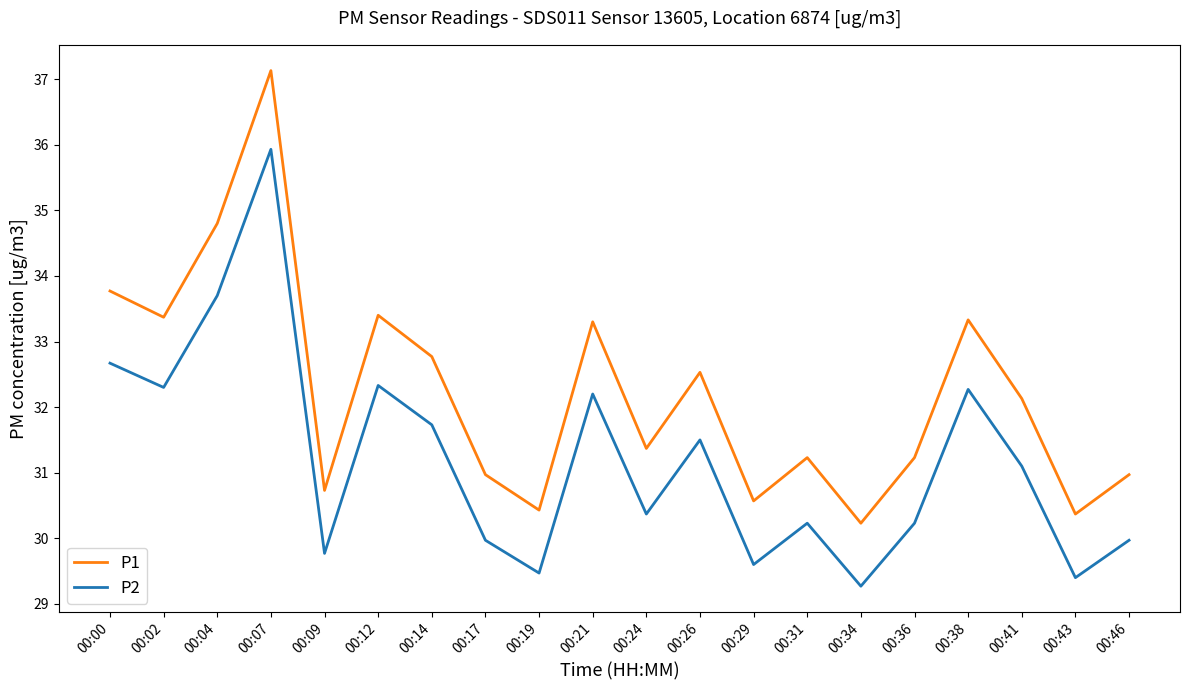

What is the sum of the P2 values at 00:24 and 00:02?

62.7